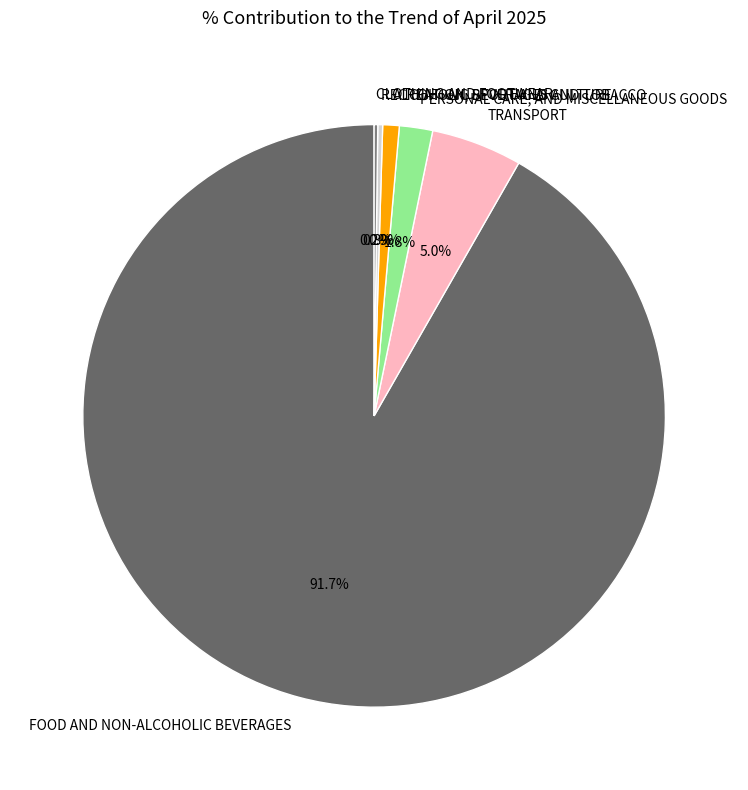

What percentage is NOT represented by TRANSPORT?

95.0%